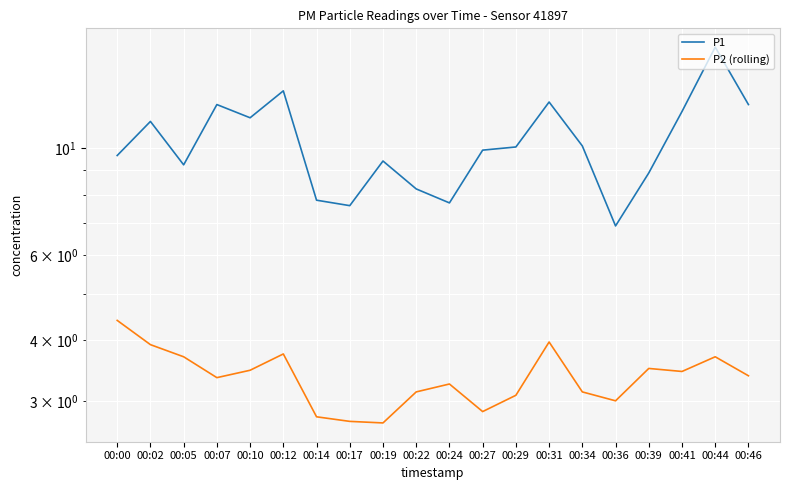

What is the average value of the P2 (rolling) series?

3.4